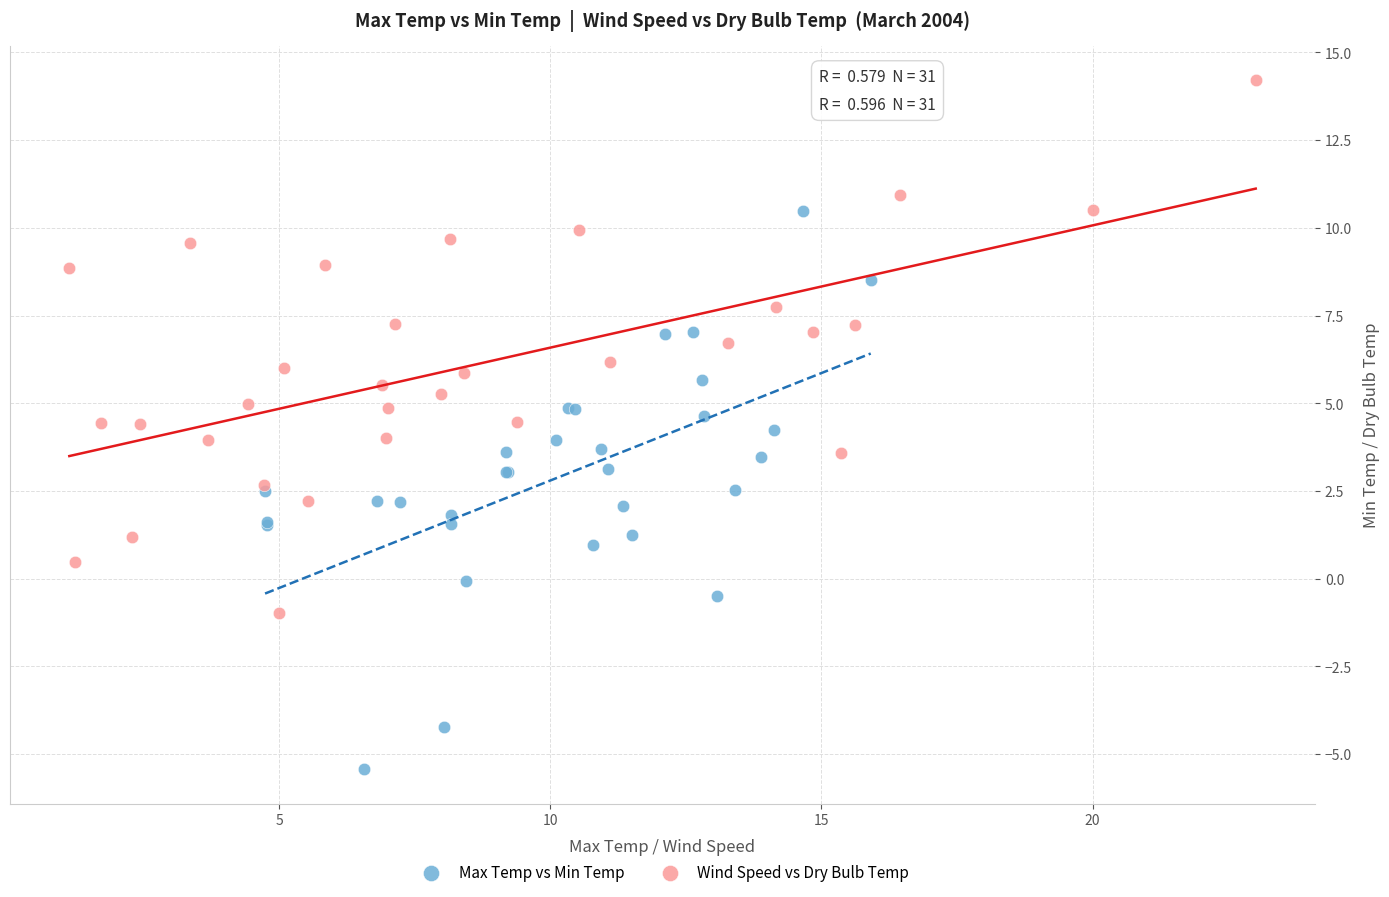

Which series reaches the maximum Y coordinate?

Wind Speed vs Dry Bulb Temp